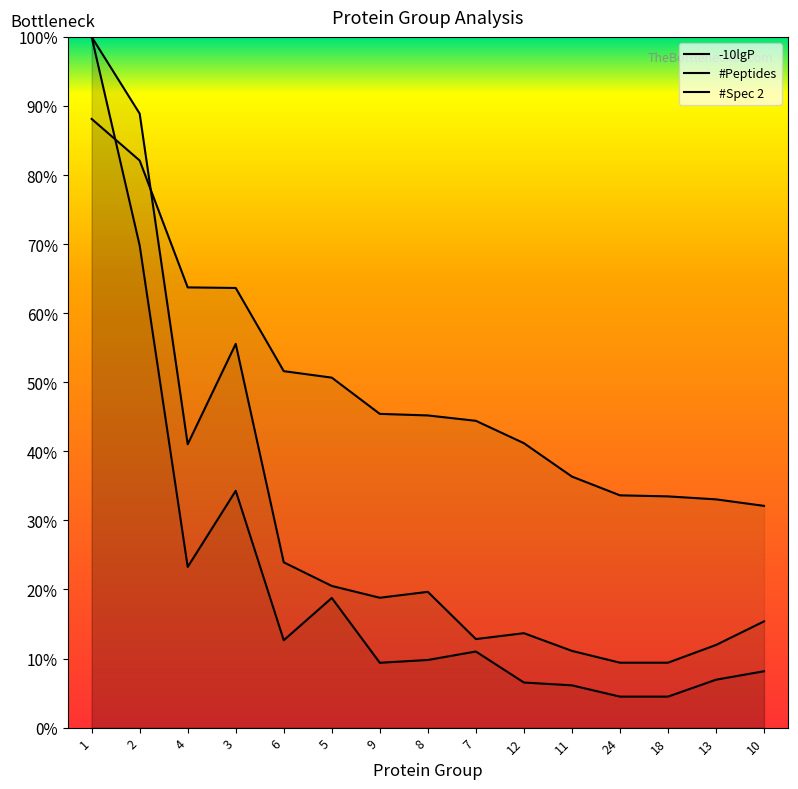

Read the -10lgP value at 9.

227.1